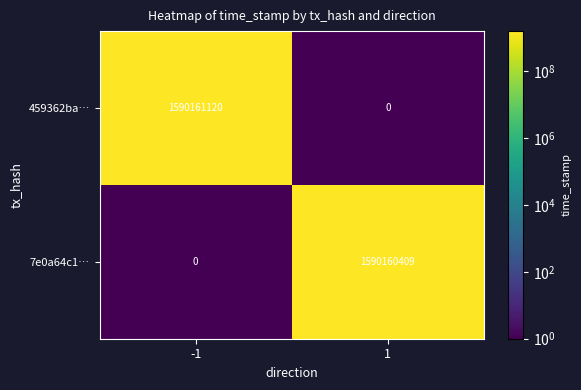

The value of 7e0a64c1… at -1 is 0. True or false?

True